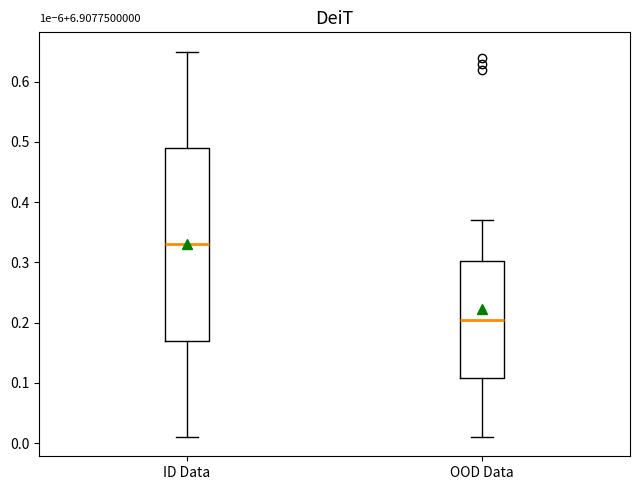

Reading left to right, transcribe this box plot: for each box, give where its median line is, the range the box spans, and where its two whiskers end, as read against the y-axis. The values are not printed on the chart, so give them approximately, as read against the axis.

ID Data: median 0.33, box 0.17 to 0.49, whiskers 0.01 to 0.65
OOD Data: median 0.21, box 0.11 to 0.30, whiskers 0.01 to 0.37